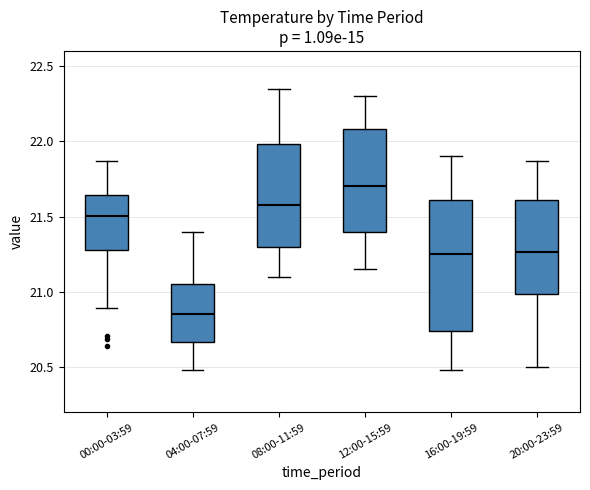

Which box's median line is the lowest?

04:00-07:59